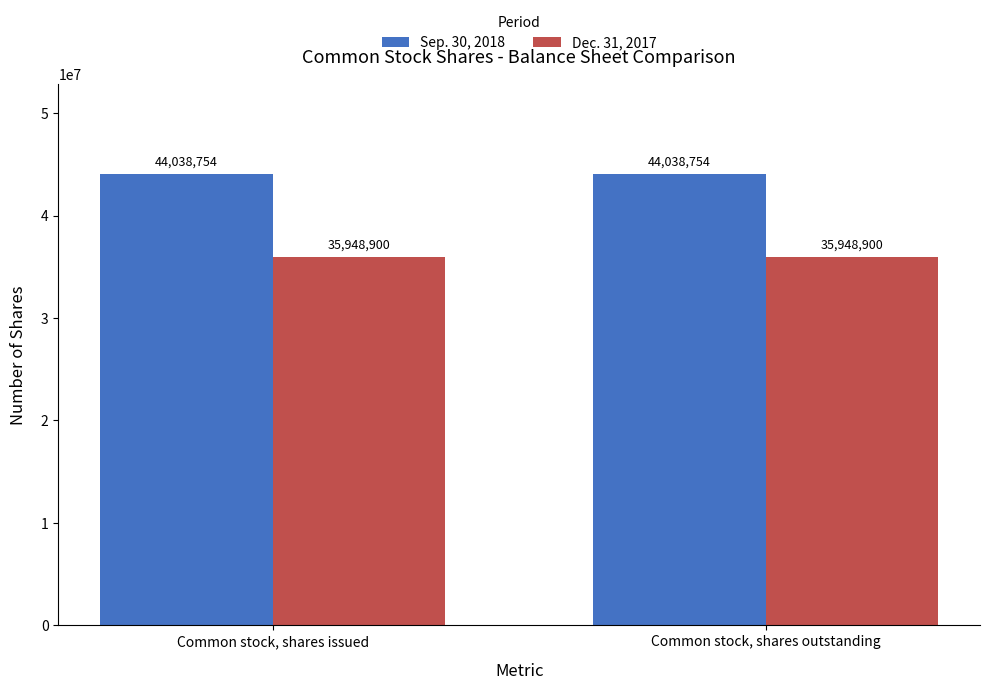

At Common stock, shares outstanding, list the series in order from largest to smallest.

Sep. 30, 2018, Dec. 31, 2017